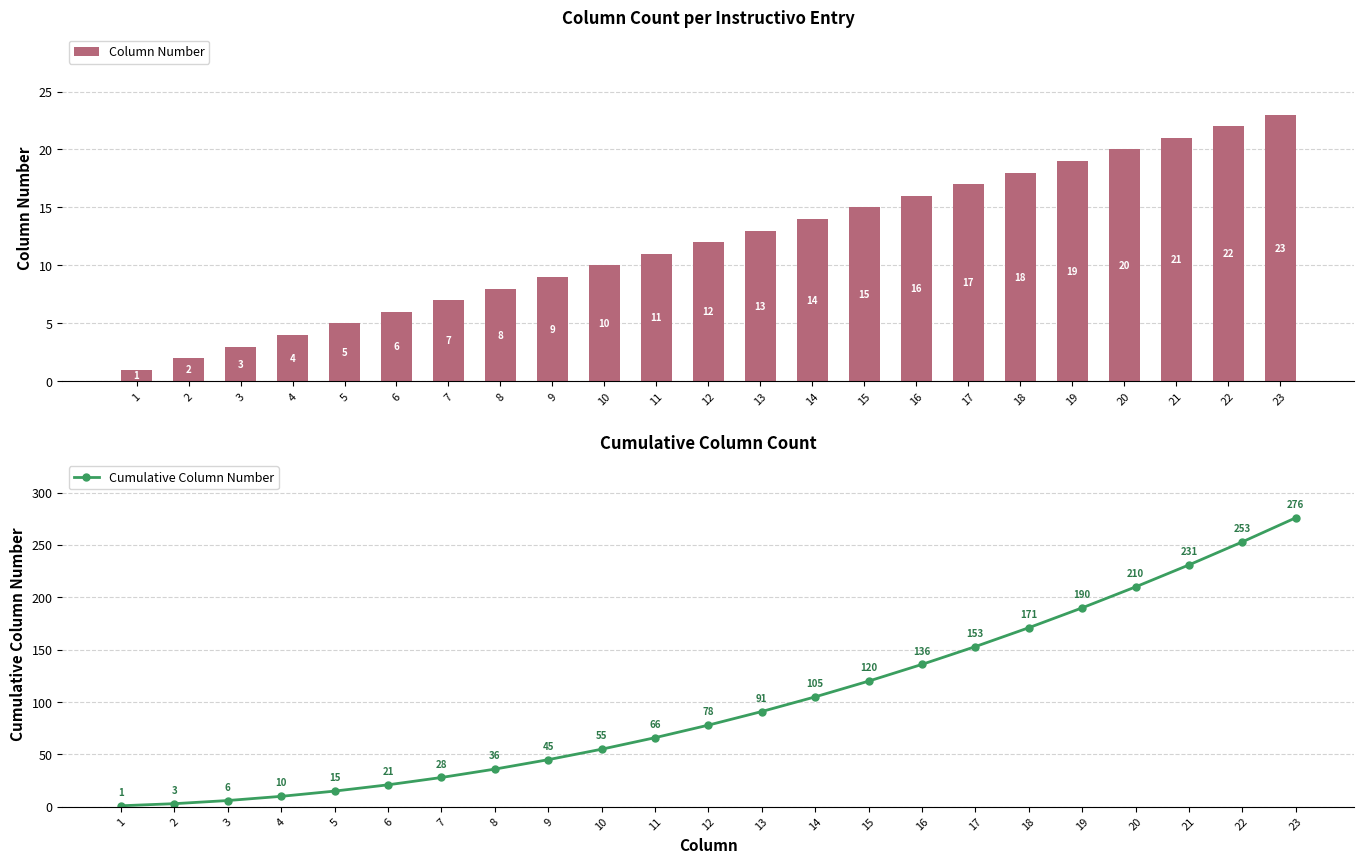

What are all the series names shown in the legend?

Column Number, Cumulative Column Number